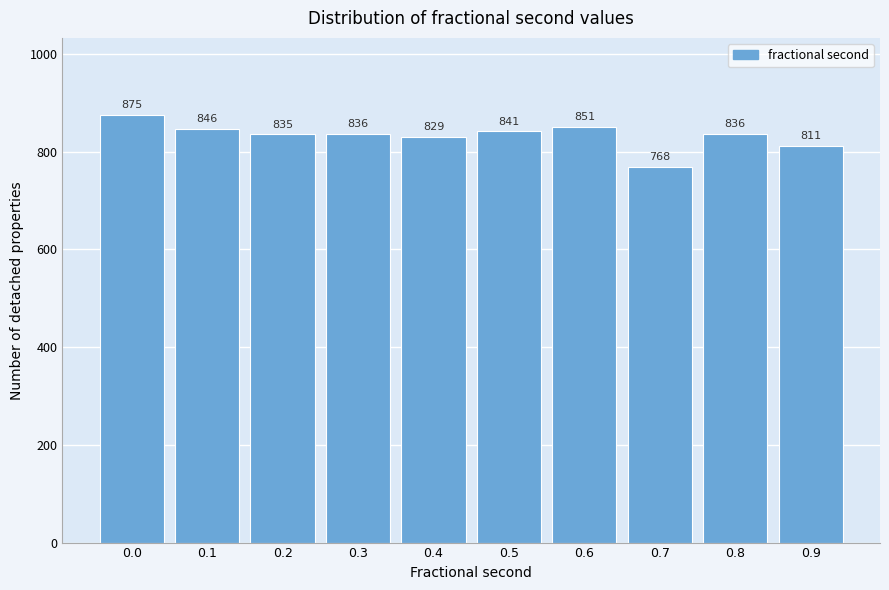

Reading right to left, what are all the values shown in this chart?

0.9=811	0.8=836	0.7=768	0.6=851	0.5=841	0.4=829	0.3=836	0.2=835	0.1=846	0.0=875